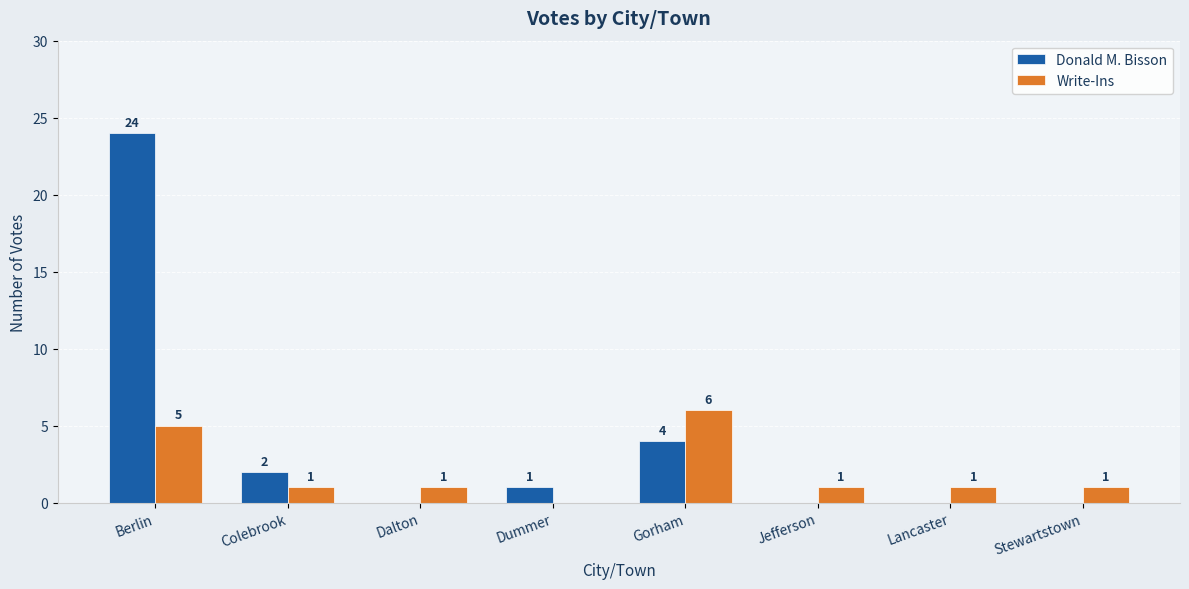

Reading left to right, extract all data points from this chart.

Donald M. Bisson: 24	2	0	1	4	0	0	0
Write-Ins: 5	1	1	0	6	1	1	1